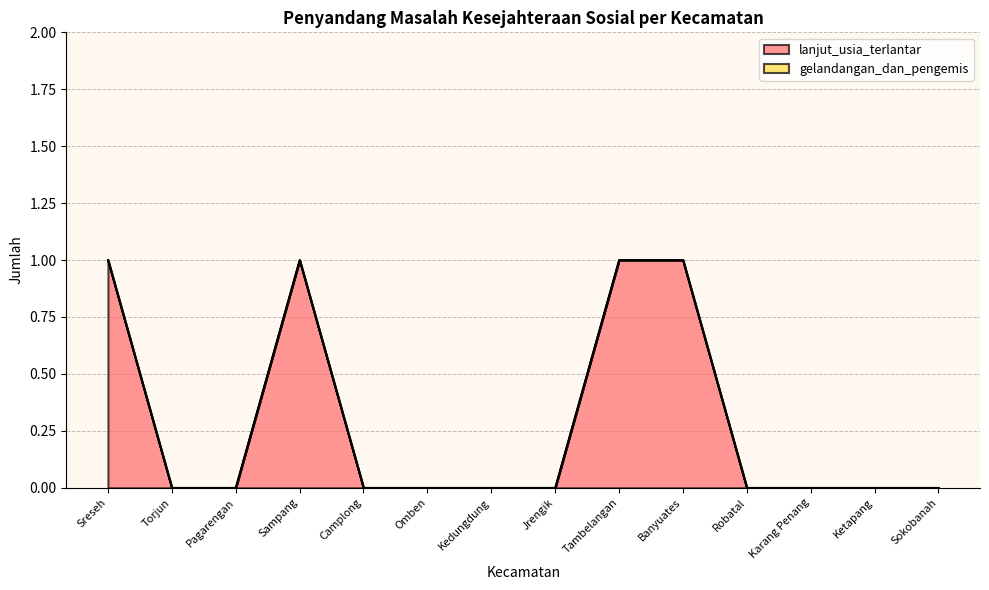

What is the difference between the maximum and minimum values?

1